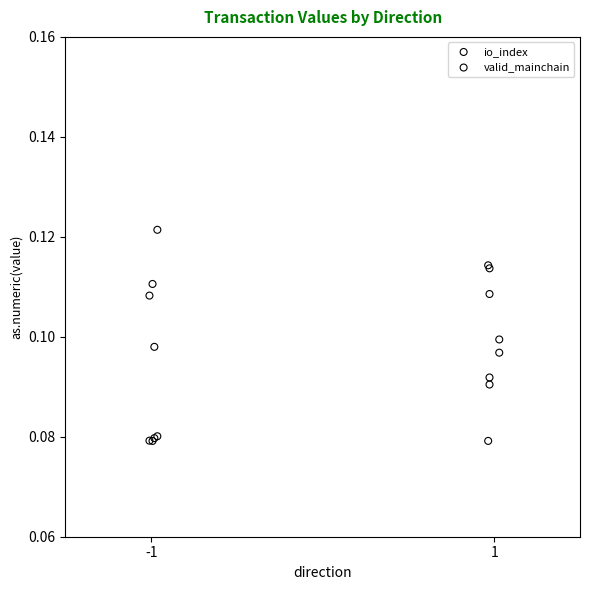

Which series reaches the minimum Y coordinate?

io_index